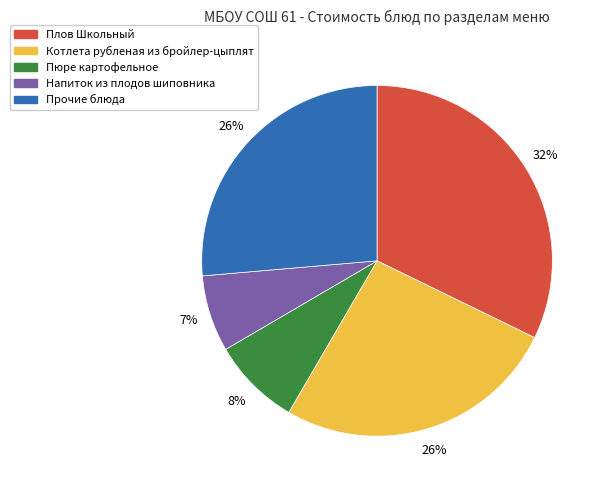

Combined, do Плов Школьный and Прочие блюда account for over 50%?

Yes